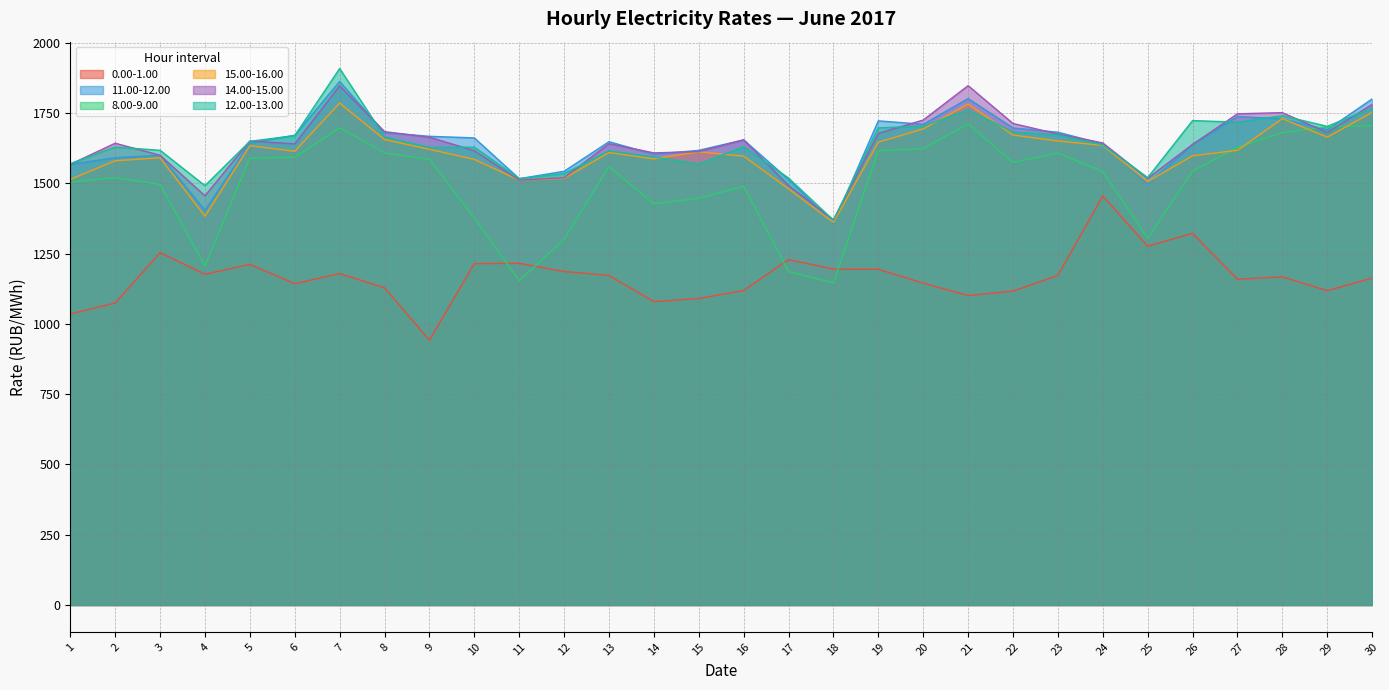

The value of 12.00-13.00 at 15 is 1568.4. True or false?

True